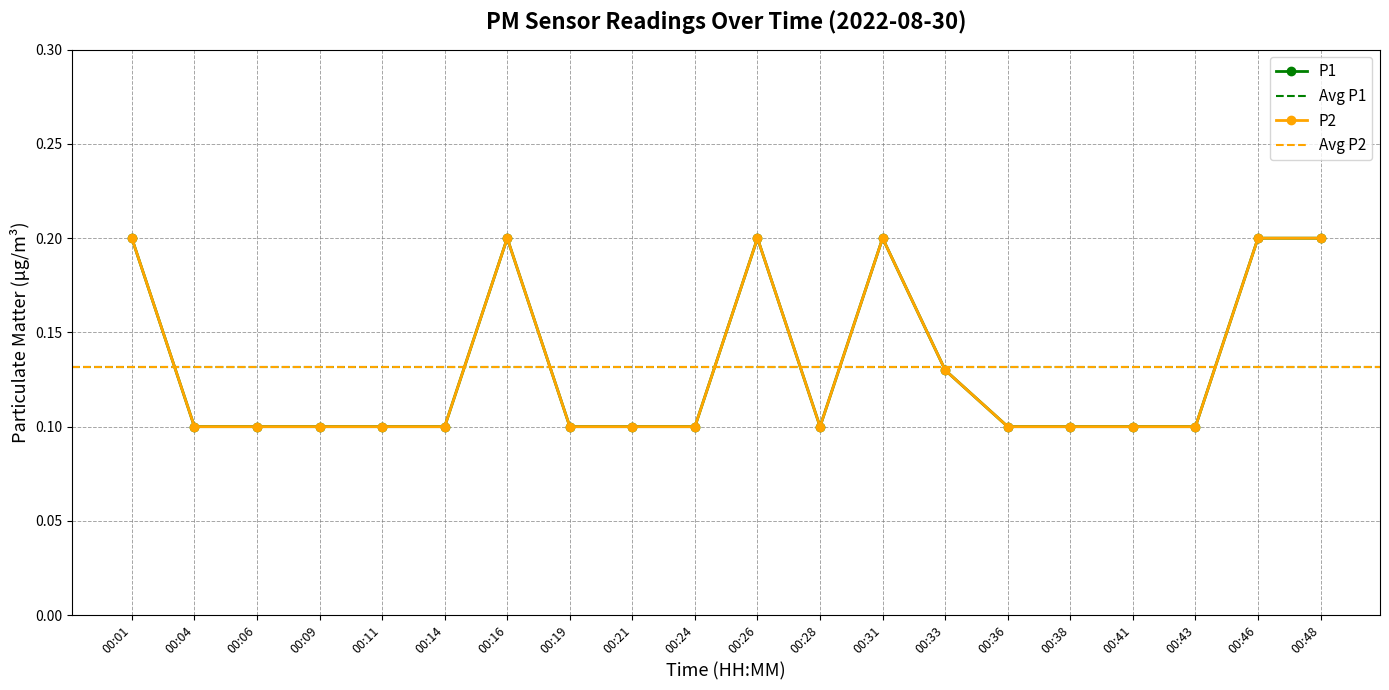

True or false: P1 has a value of 0.2 at 00:43.

False